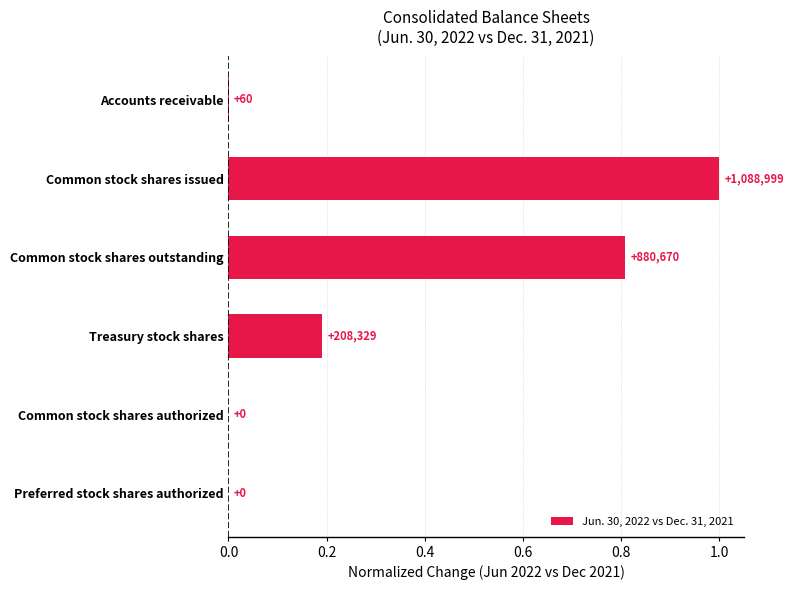

What is the sum of all values?

2.0